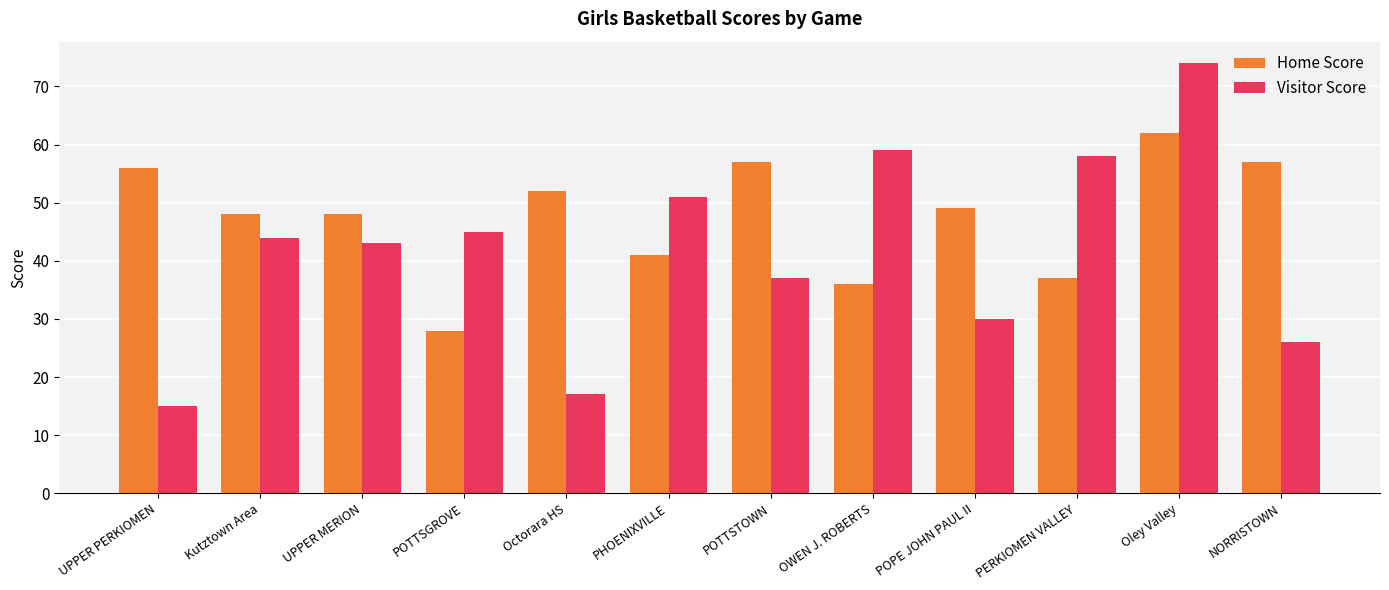

Is the value of Home Score at PERKIOMEN VALLEY greater than the value of Visitor Score at POTTSGROVE?

No